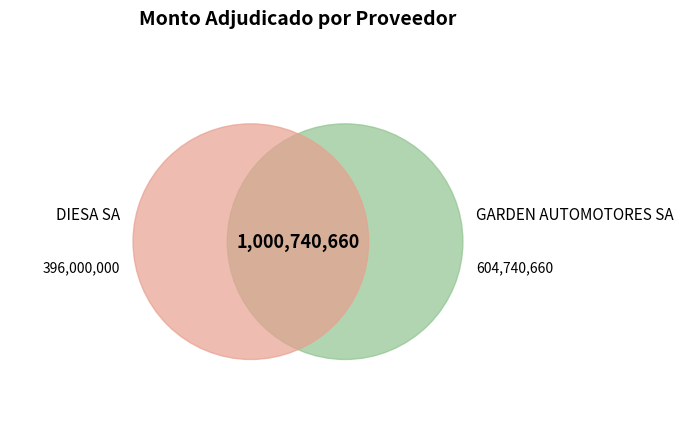

How much of the chart is everything except DIESA SA?

60.4%